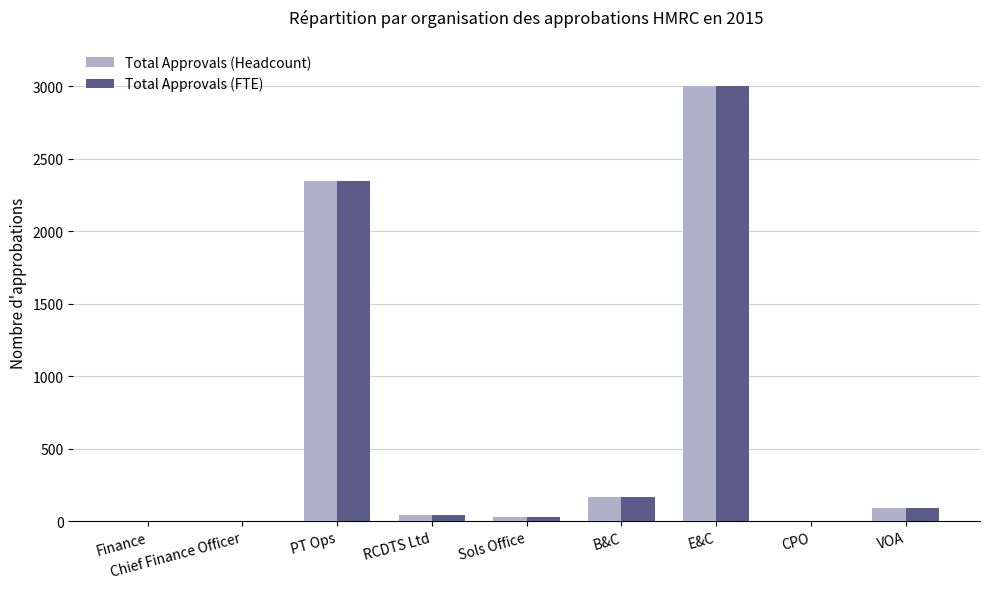

What is the sum of all Total Approvals (FTE) values?

5674.3